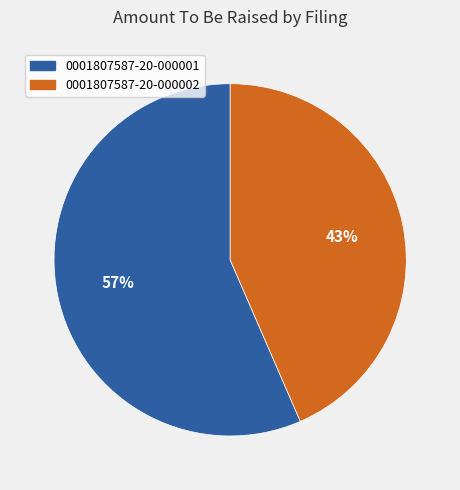

Combined, do 0001807587-20-000001 and 0001807587-20-000002 account for over 50%?

Yes